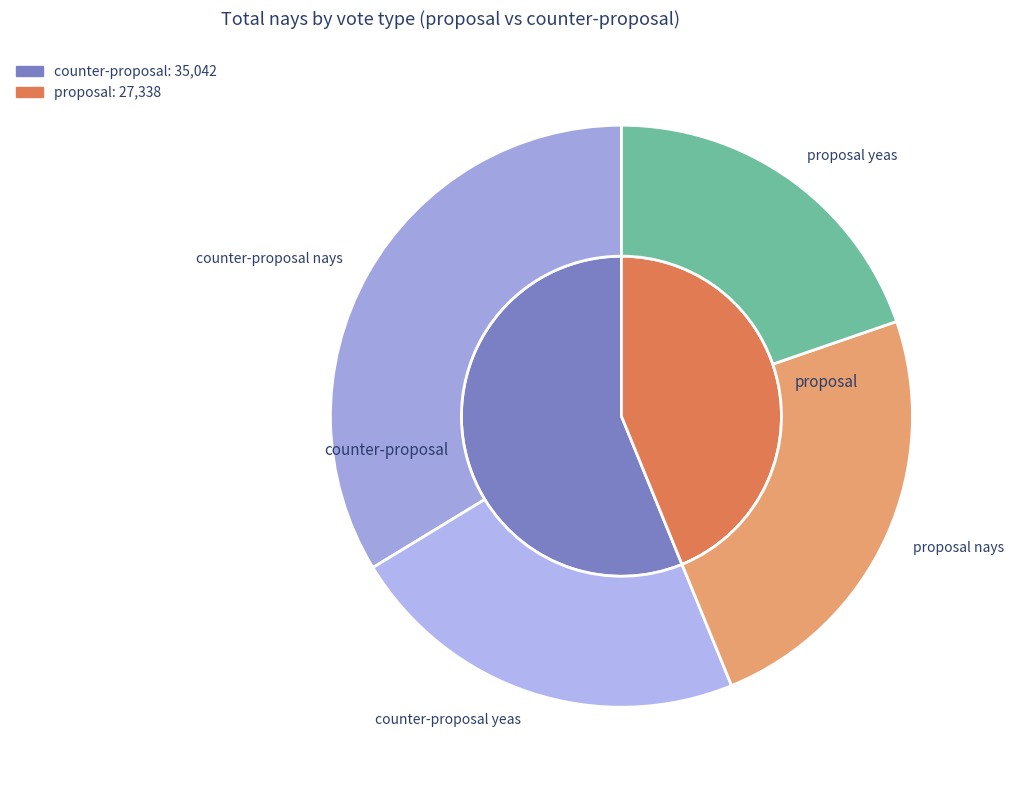

Rank the series at proposal from highest to lowest value.

counter-proposal, proposal